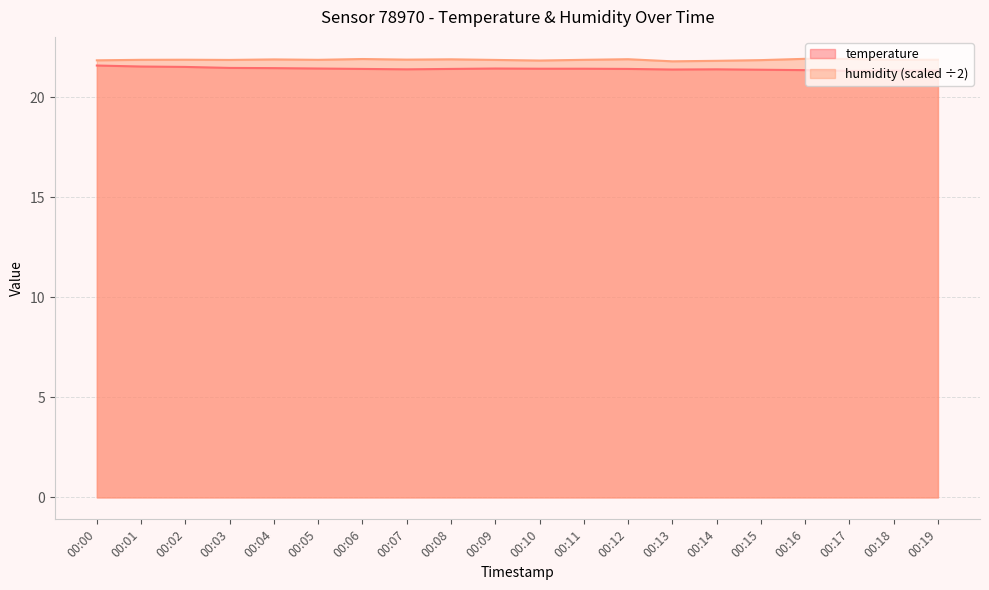

Does the chart have visible grid lines?

Yes